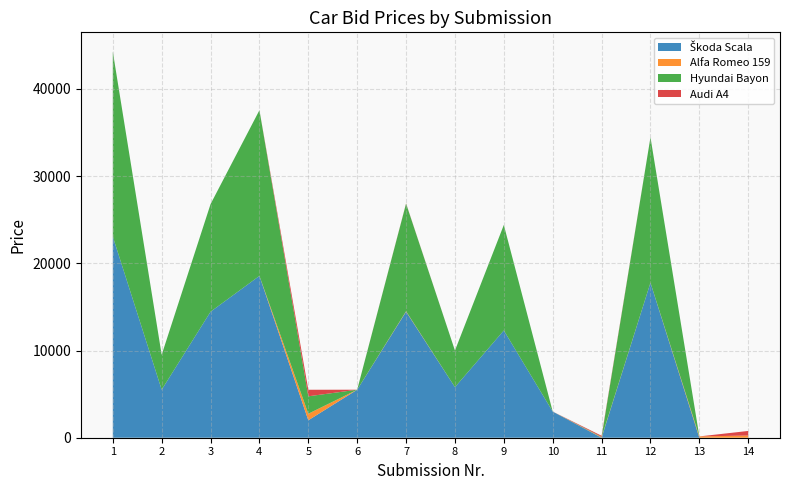

Reading left to right, transcribe all the data shown in this chart.

Škoda Scala: 23068.8	5505.1	14449.0	18555.0	2000.0	5506.0	14453.3	5800.0	12300.0	3000.0	0.0	17777.8	0.0	0.0
Alfa Romeo 159: 0.0	0.0	0.0	0.0	750.3	0.0	50.3	0.0	0.0	0.0	50.0	0.0	150.0	250.8
Hyundai Bayon: 21202.9	4001.0	12339.0	19000.1	2000.0	0.0	12339.0	4200.0	12100.0	0.0	50.0	16666.7	0.0	0.0
Audi A4: 0.0	0.0	0.0	0.0	750.3	0.0	33.3	0.0	0.0	0.0	123.5	0.0	0.0	525.8